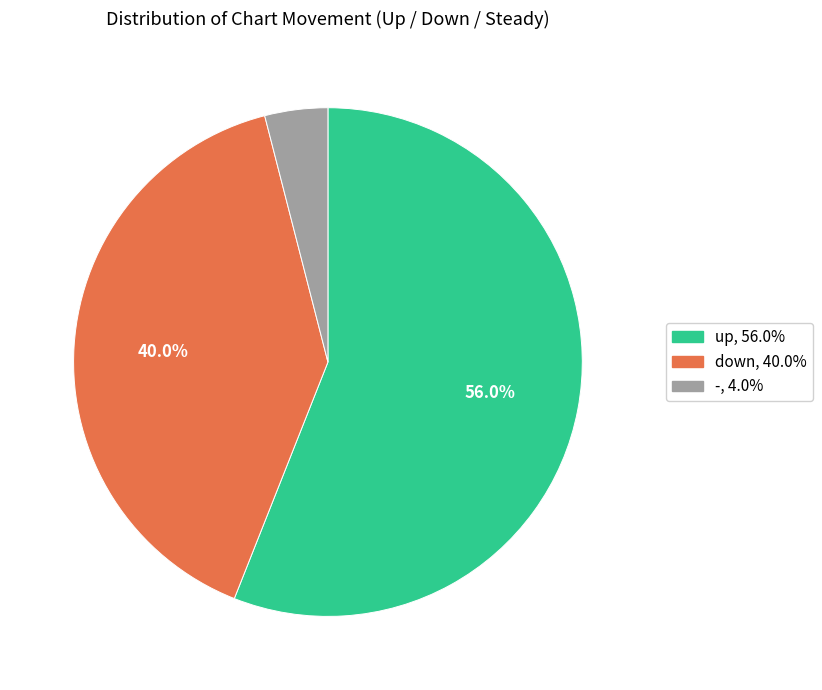

Which has a higher value, down or -?

down